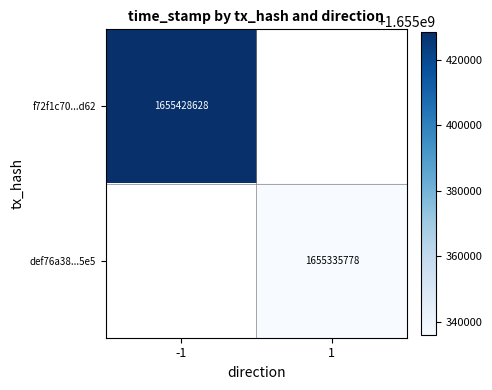

True or false: def76a38...5e5 has a value of 1655335778 at 1.

True